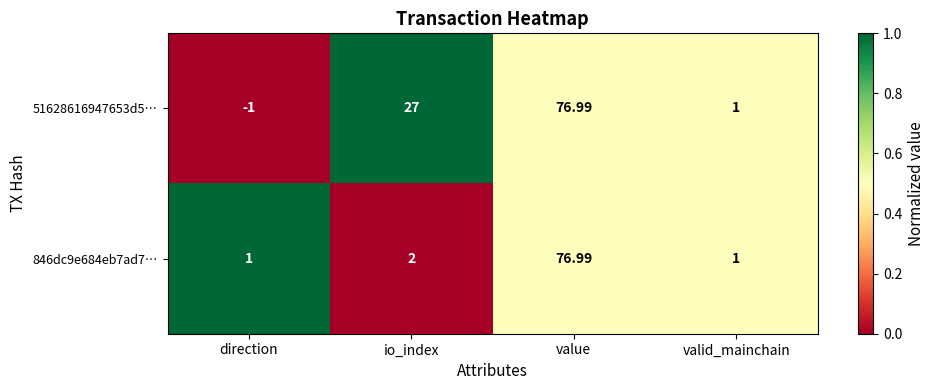

What is the difference between the highest and lowest values at io_index?

25.0